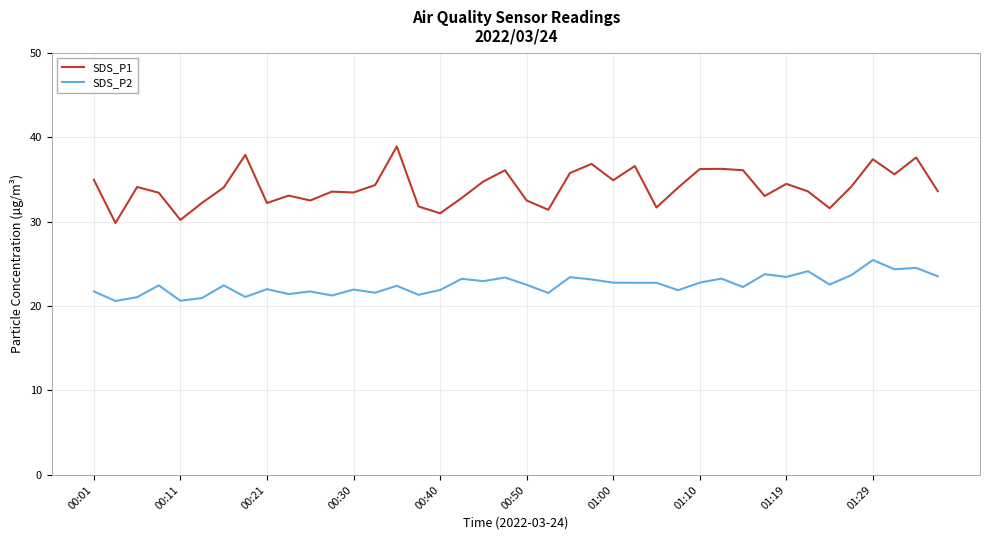

List the series in order of their overall mean, highest first.

SDS_P1, SDS_P2